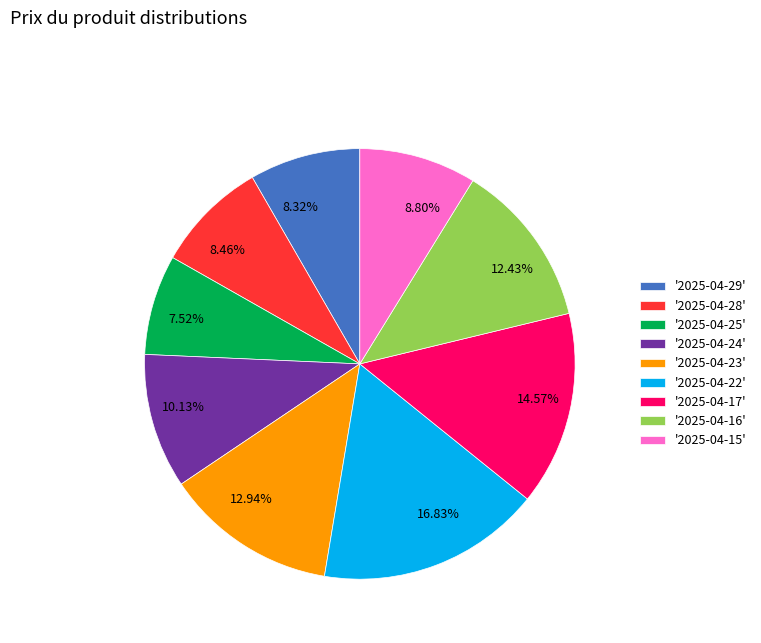

Do 8.46% and 7.52% together represent more than half of the pie?

No